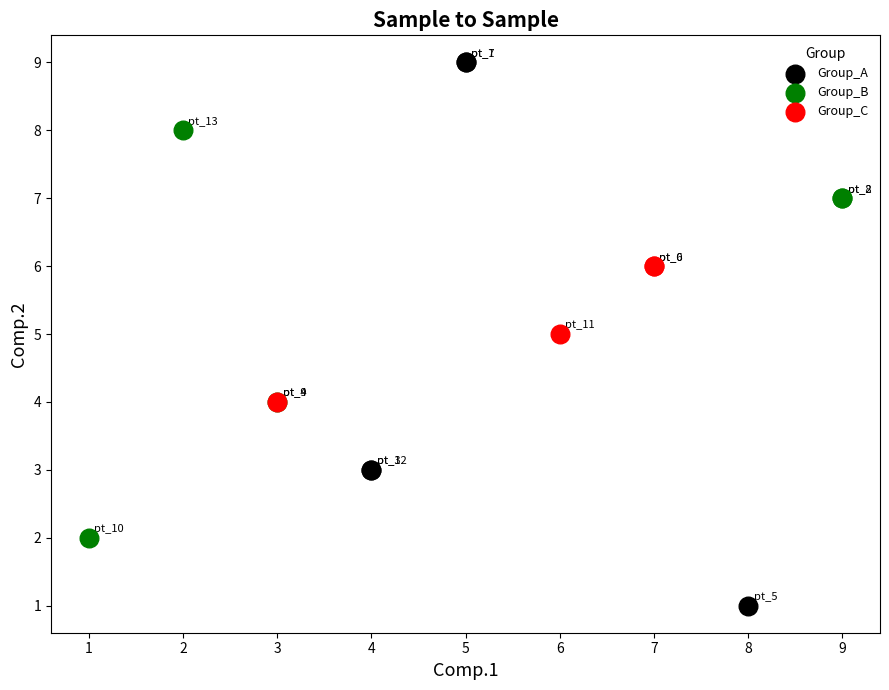

Which series has the largest Y range (max minus min)?

Group_A